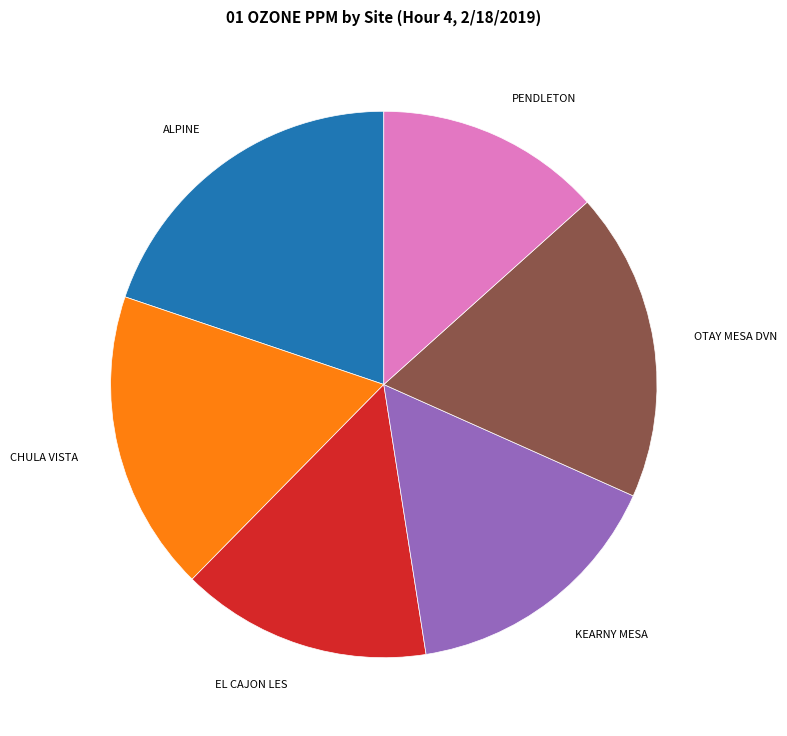

Count the number of slices in the pie.

6